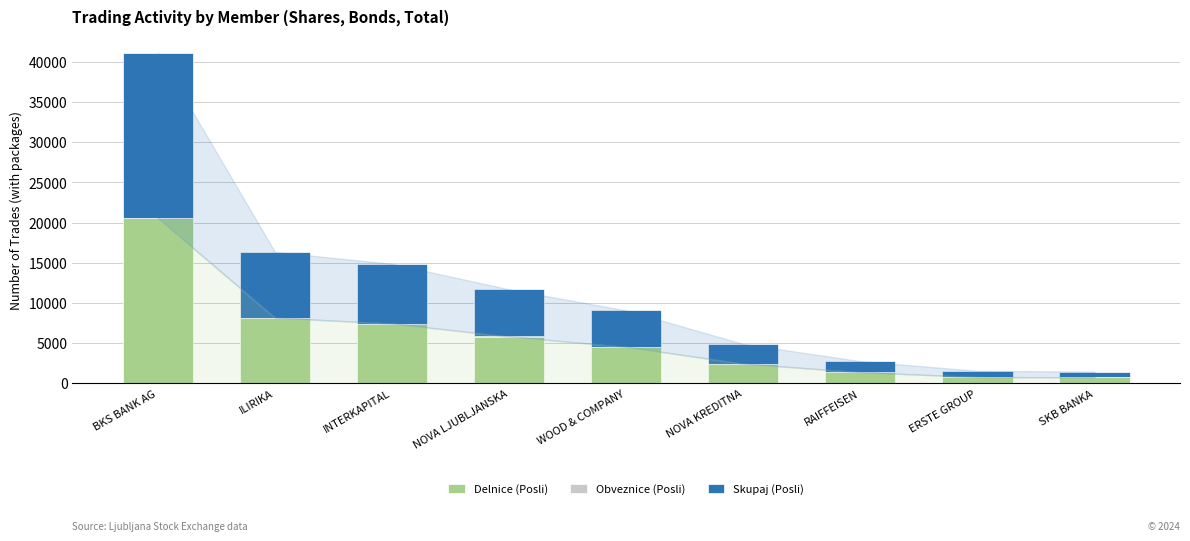

At which category is the sum across all series the highest?

BKS BANK AG